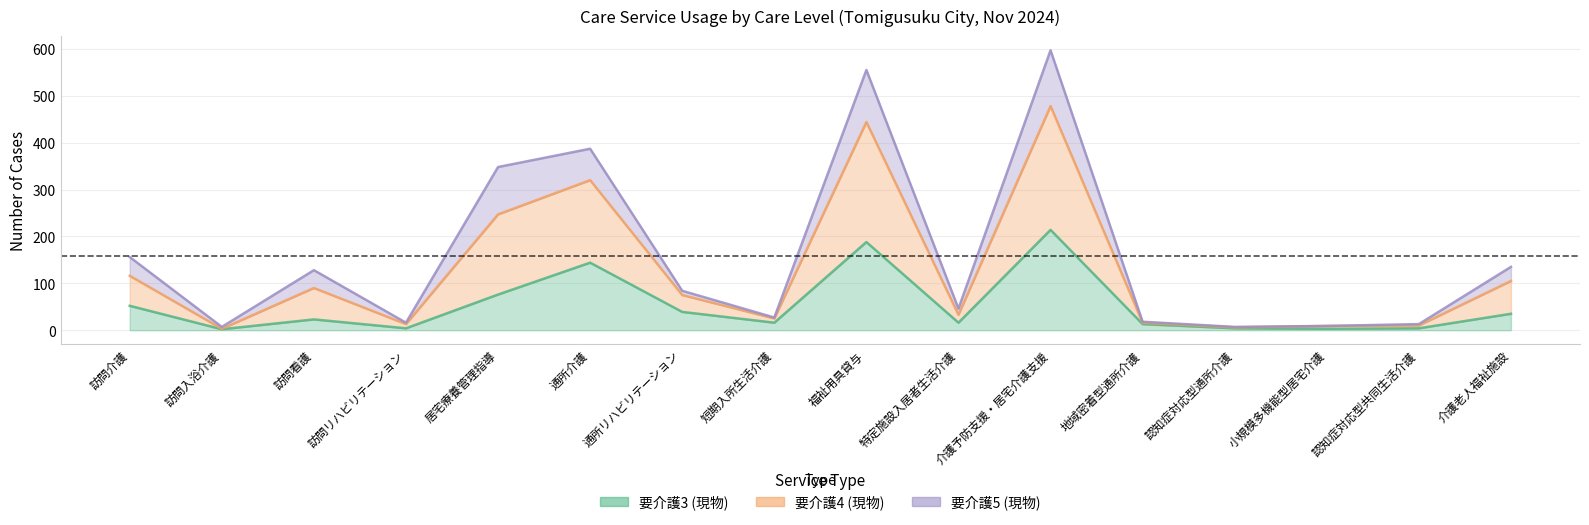

True or false: 要介護3 (現物) and 要介護4 (現物) intersect in this chart.

False